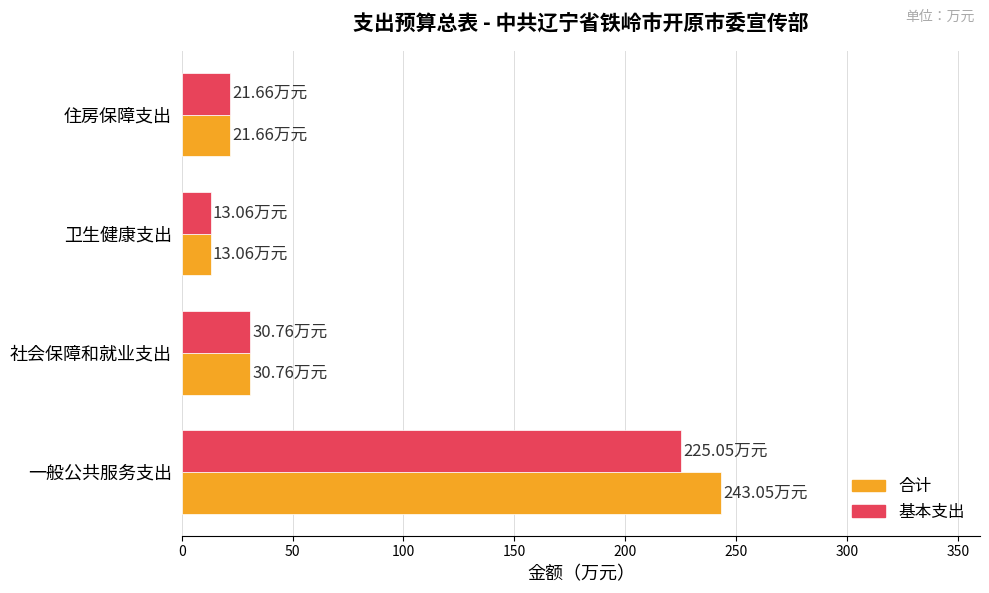

Which category has the highest value in the 基本支出 series?

一般公共服务支出